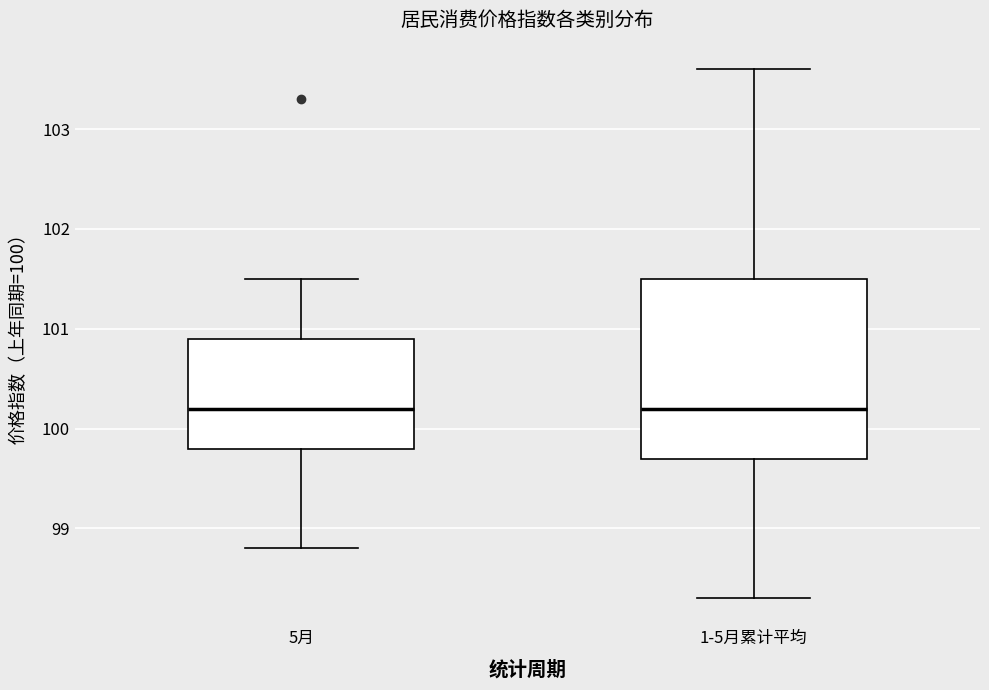

Which box is the tallest, from its lower edge to its upper edge?

1-5月累计平均